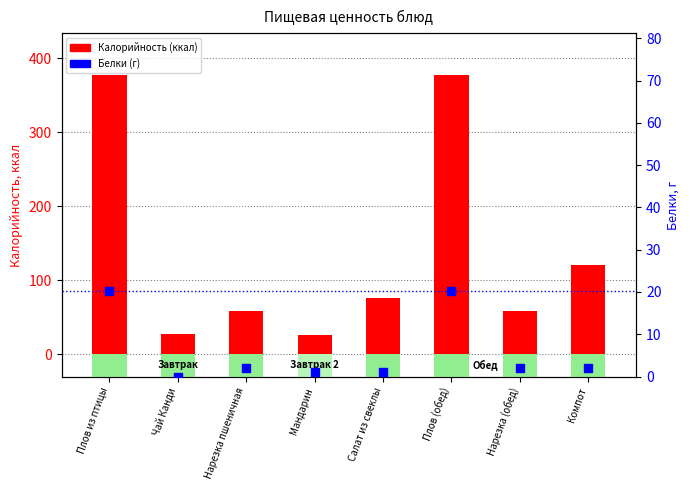

At how many categories does at least one series exceed 120?

3